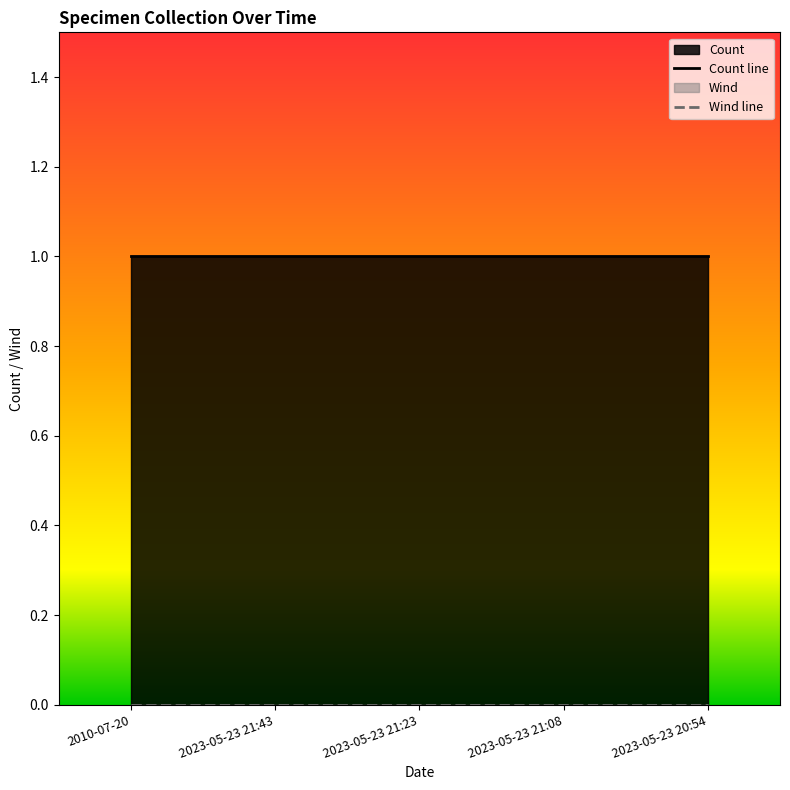

At which category is the sum across all series the highest?

2010-07-20